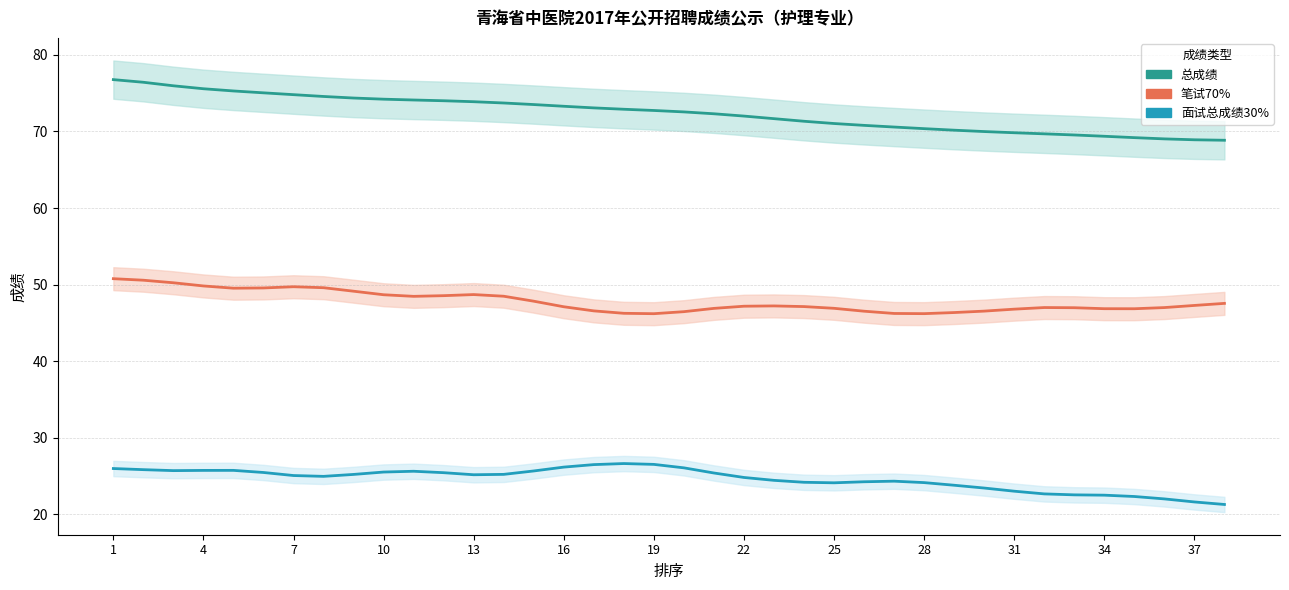

The value of 总成绩 at 8 is 74.5. True or false?

True